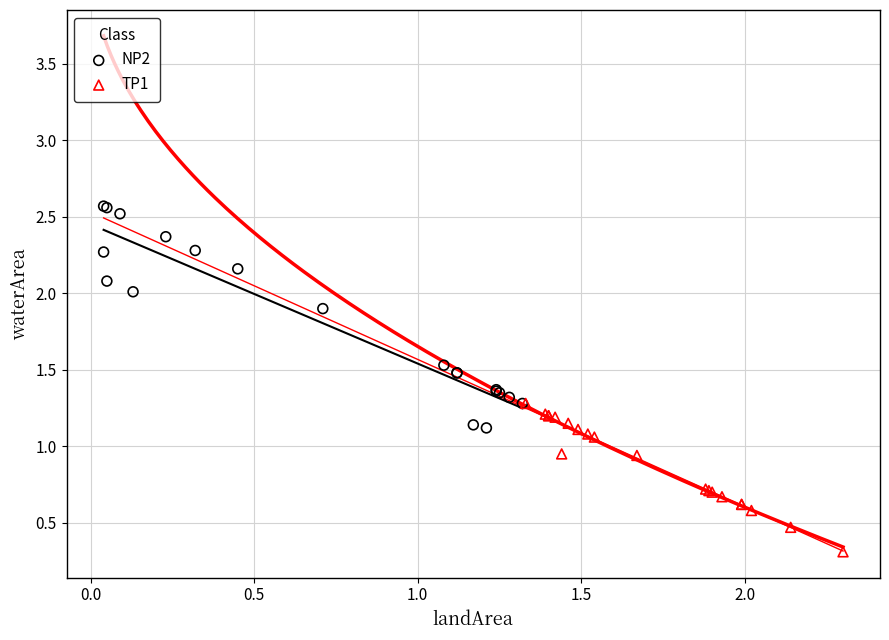

Which series contains the lowest Y value?

TP1